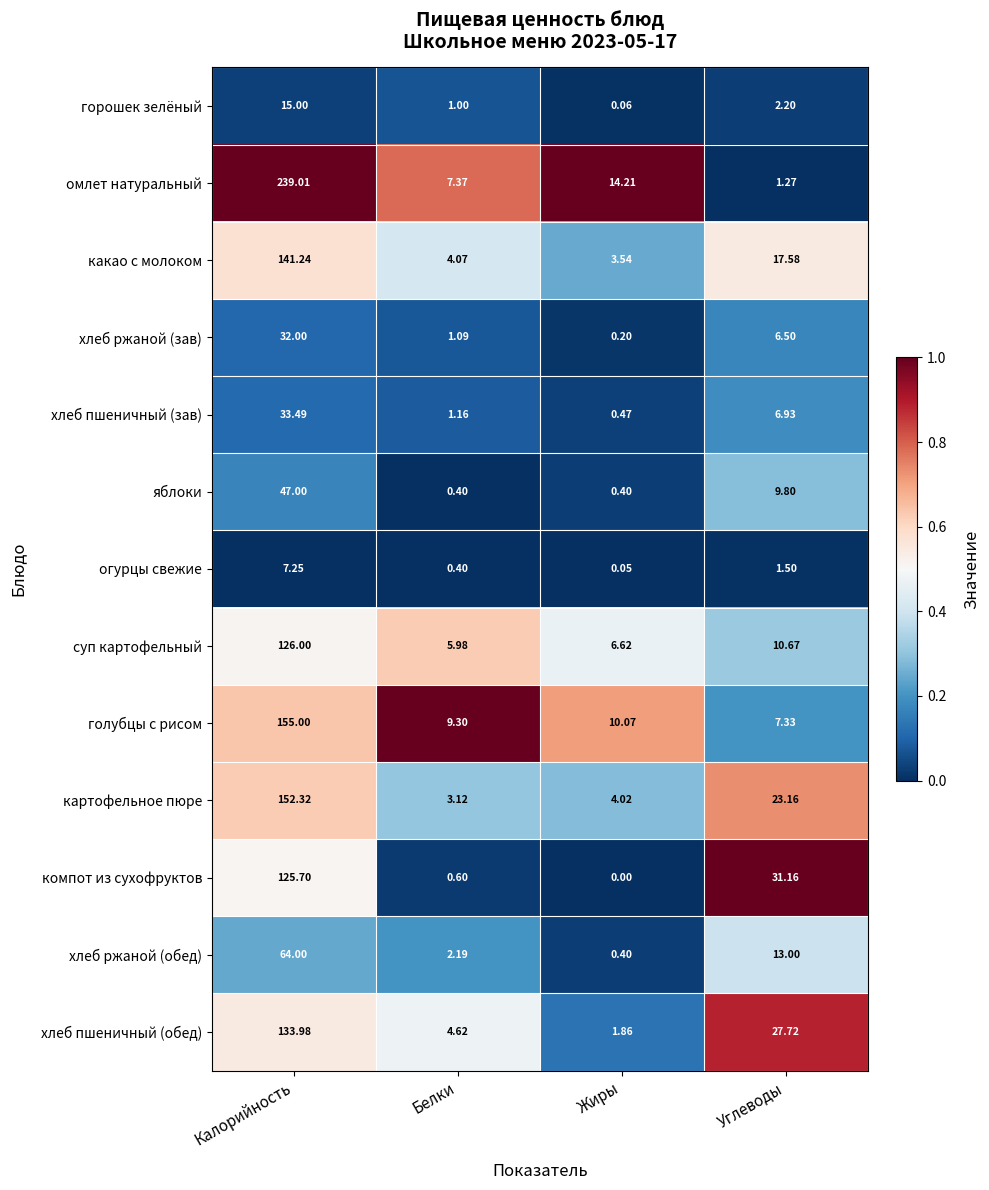

Which series has the widest spread of values?

омлет натуральный